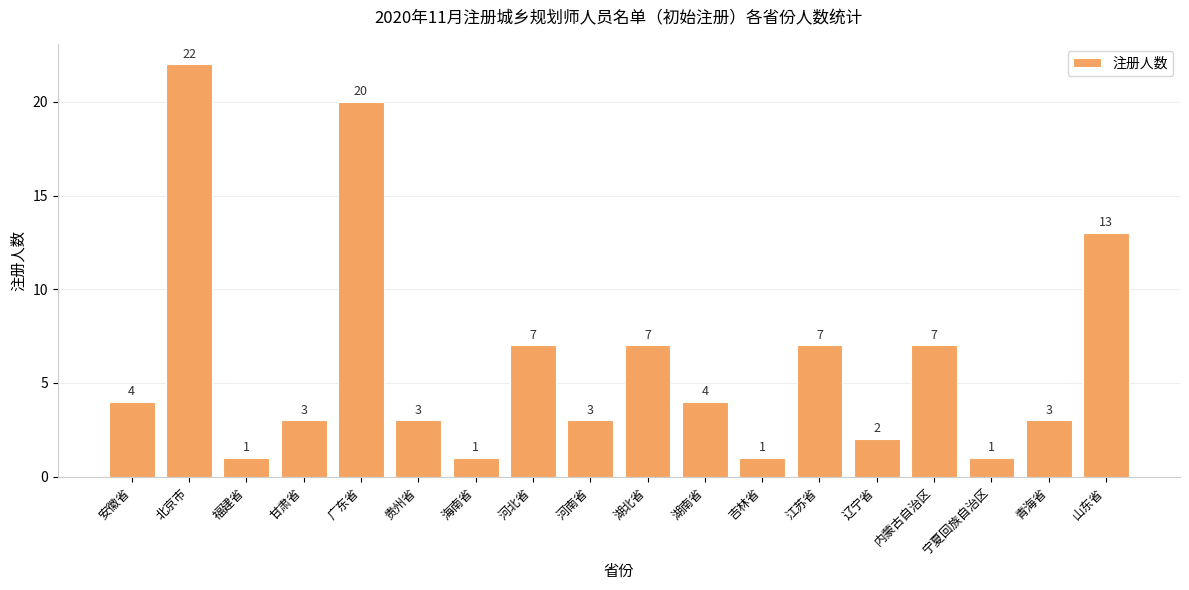

Which category has the highest value across all series?

北京市